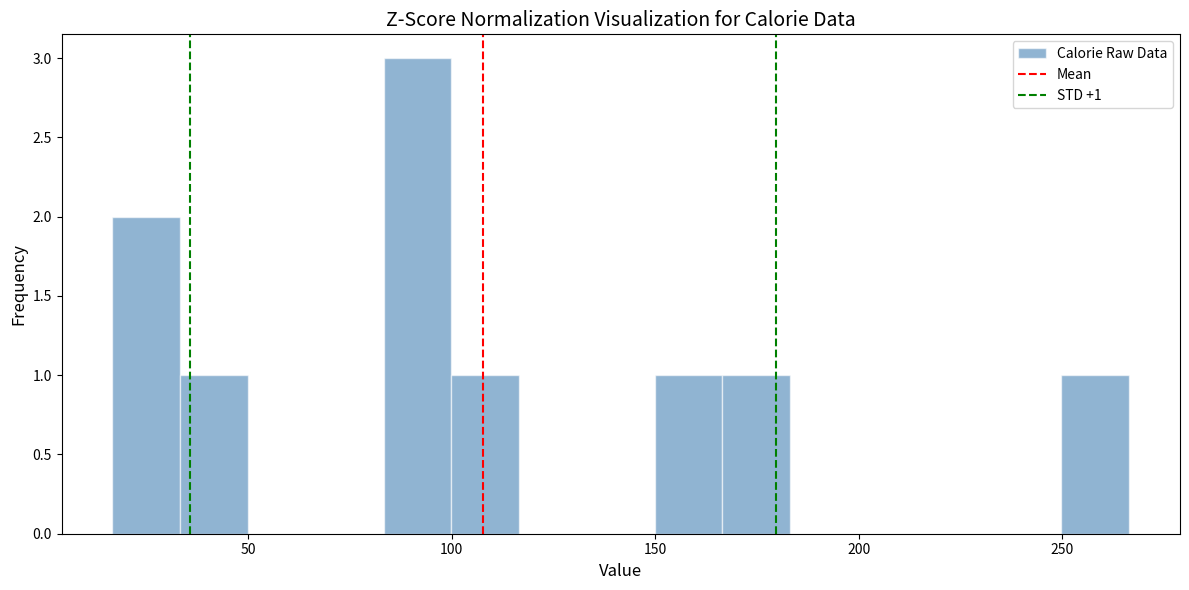

Read against the x-axis, roughly where is the centre of the tallest bar?

90